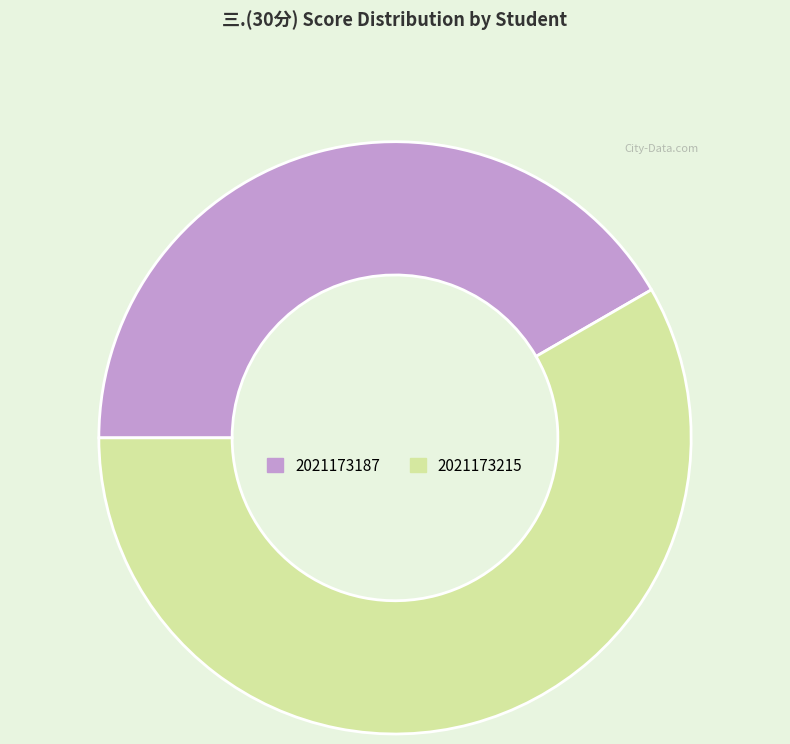

Which has a higher value, 2021173187 or 2021173215?

2021173215